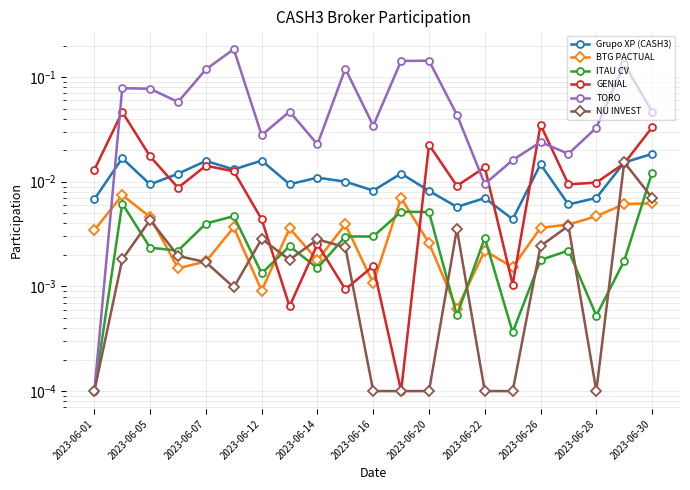

Which series has the largest total across all categories?

TORO